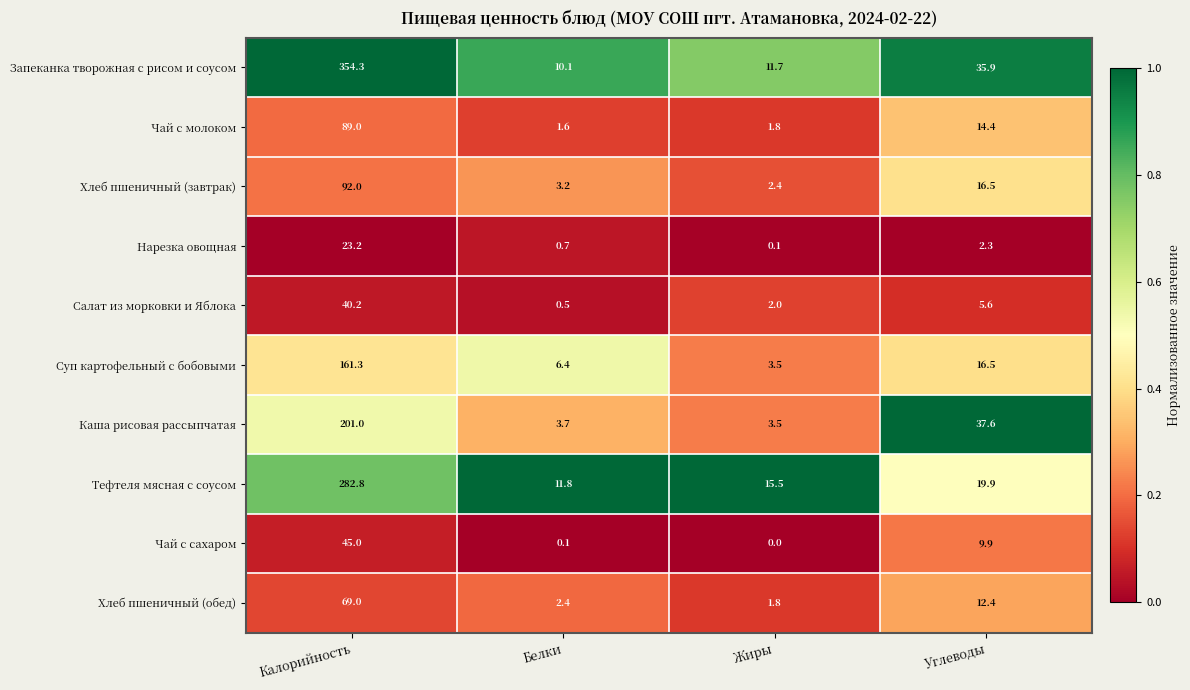

At which category is the sum across all series the highest?

Калорийность